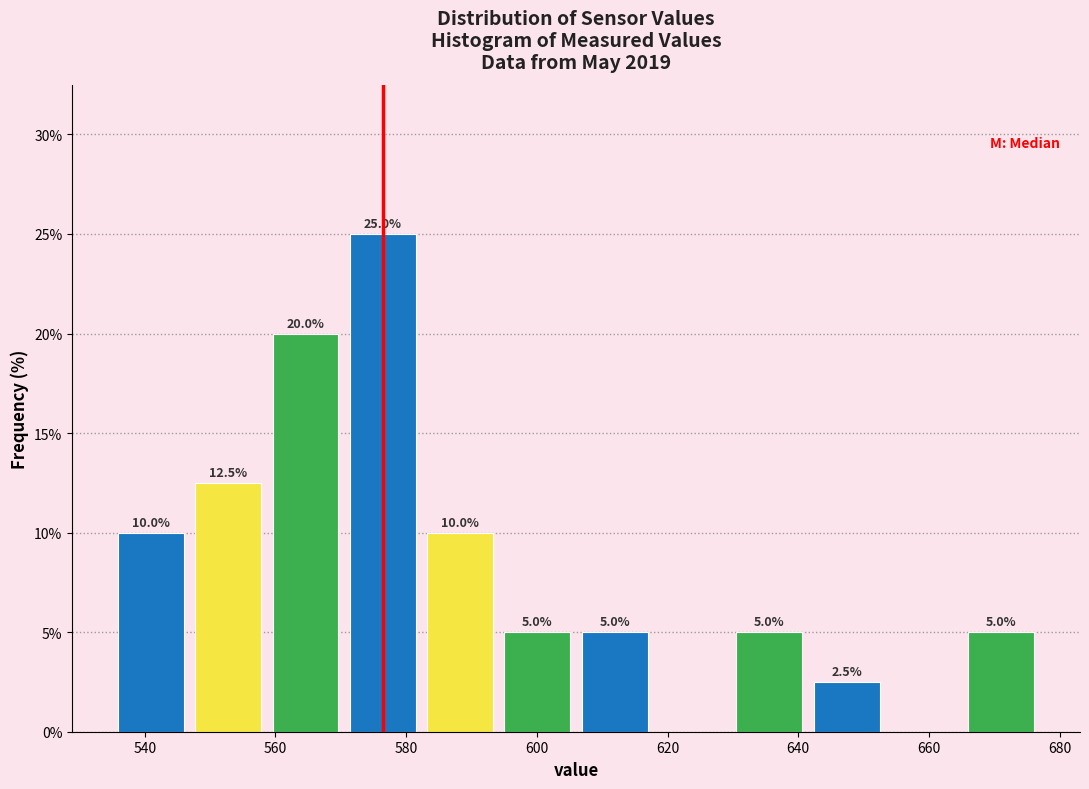

Over which range of the x-axis is the bar tallest?

570 to 582